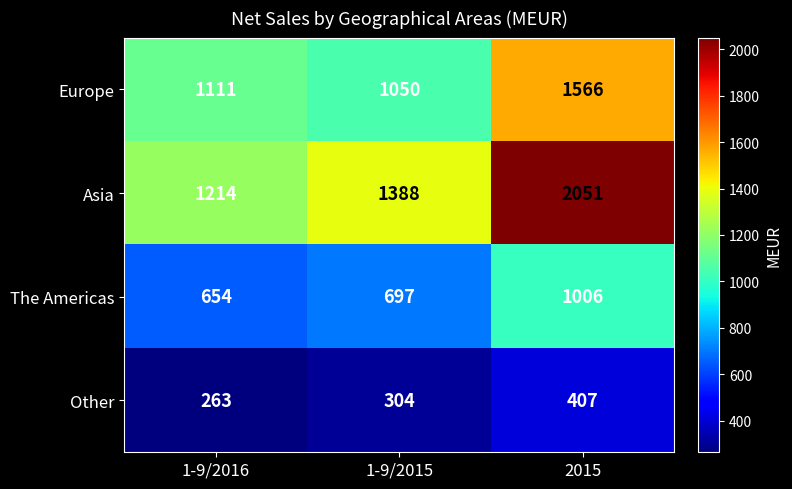

Where is Asia nearest to the value 1632?

1-9/2015